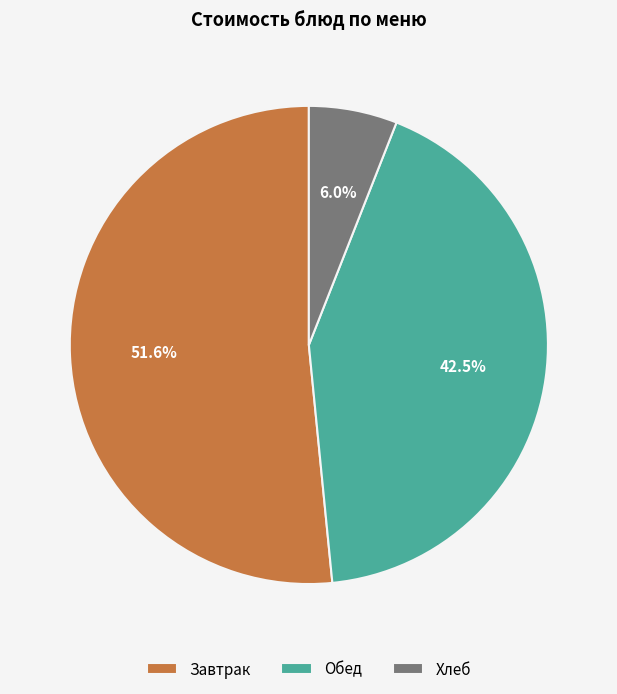

Count the number of slices in the pie.

3